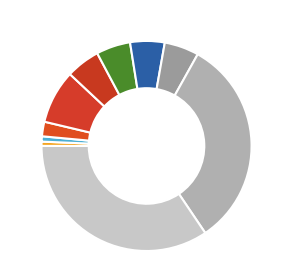

Rank the categories by value from highest to lowest.

MARIBYRNONG RIVER PIPE BRIDGE, FLAGSTAFF HILL SERVICE BASIN, MORDIALLOC RAILWAY WATER TOWER, HO111 - Mount Cottrell Homestead, HO89 - House Balmoral Farm, HO21 - Toolern Park, HO13 - Lynuilg Homestead, BETHANGA BRIDGE, TORRUMBARRY WEIR LOCK CHAMBER, COLIBAN WATER SUPPLY SYSTEM